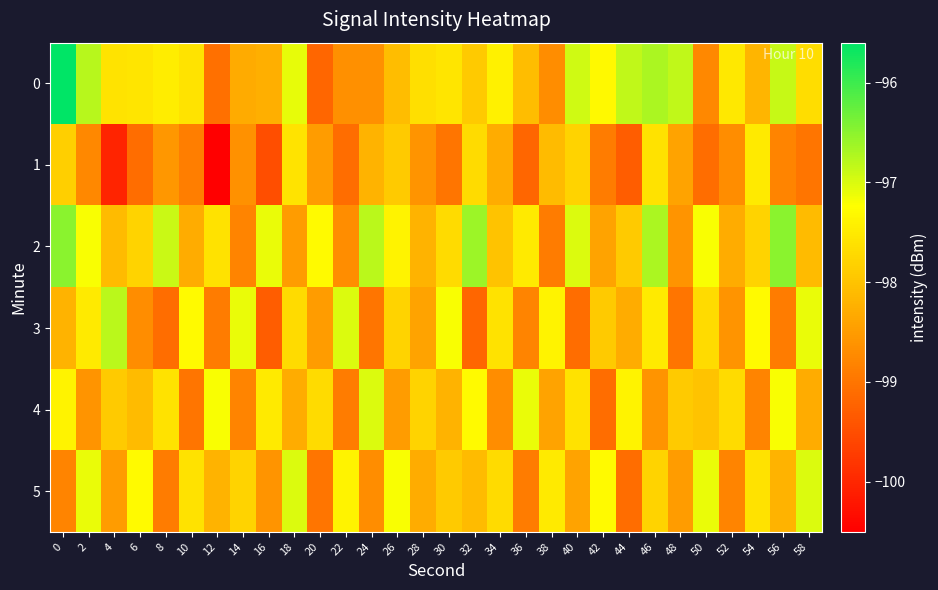

What is the total value across all series at 40?

-586.8